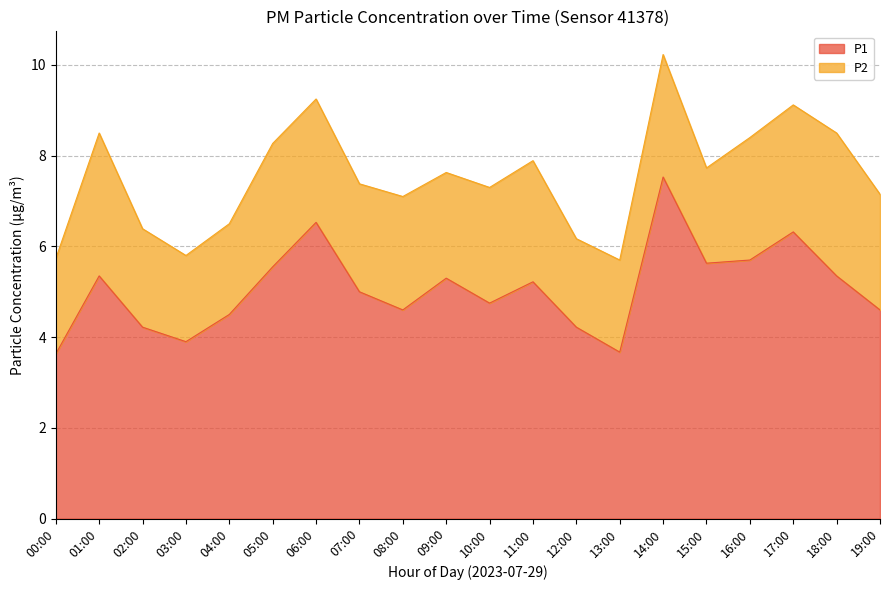

What is the minimum value shown in the chart?

3.6